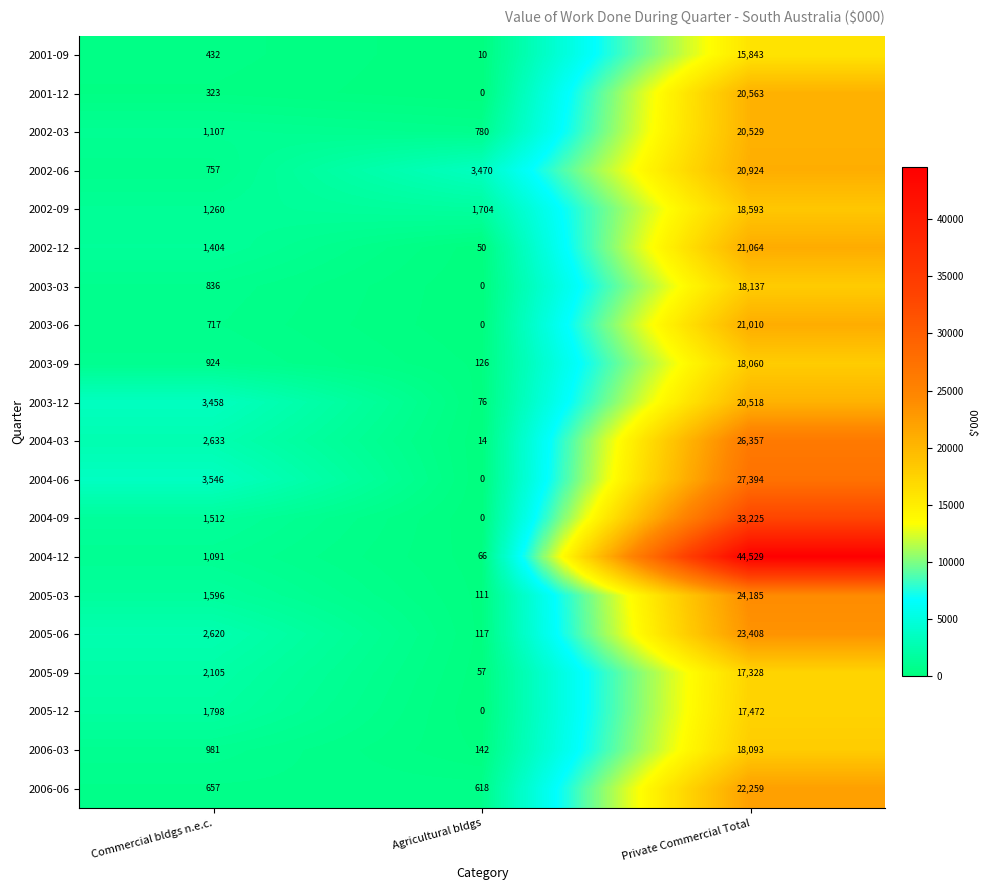

Read the 2006-03 value at Commercial bldgs n.e.c..

981